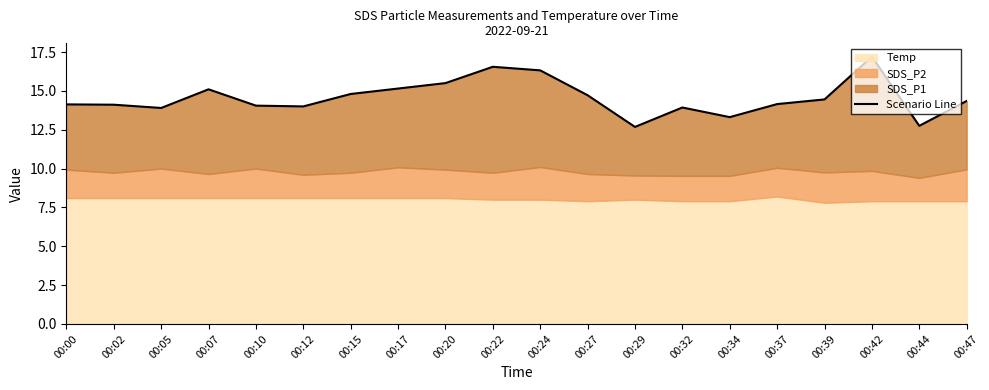

What is the average value?

14.6